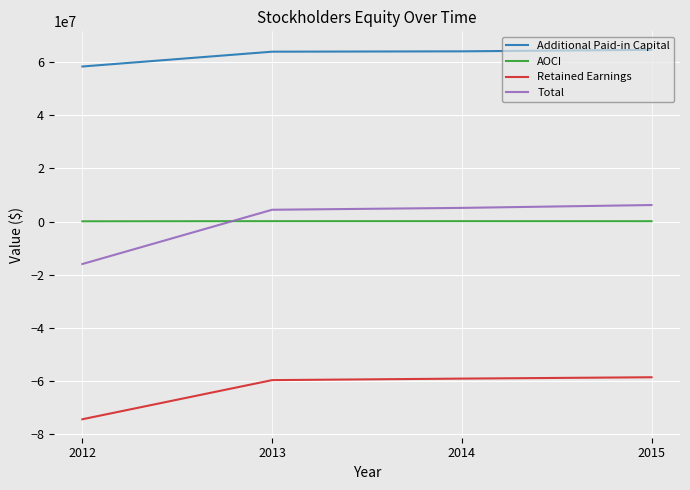

Which series has the widest spread of values?

Total